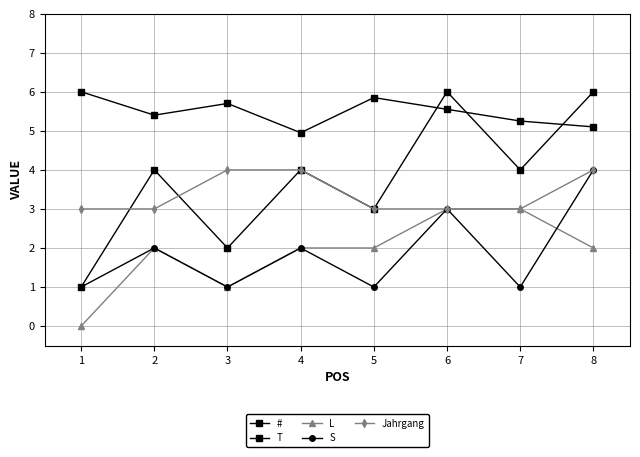

At how many categories does at least one series exceed 4?

8